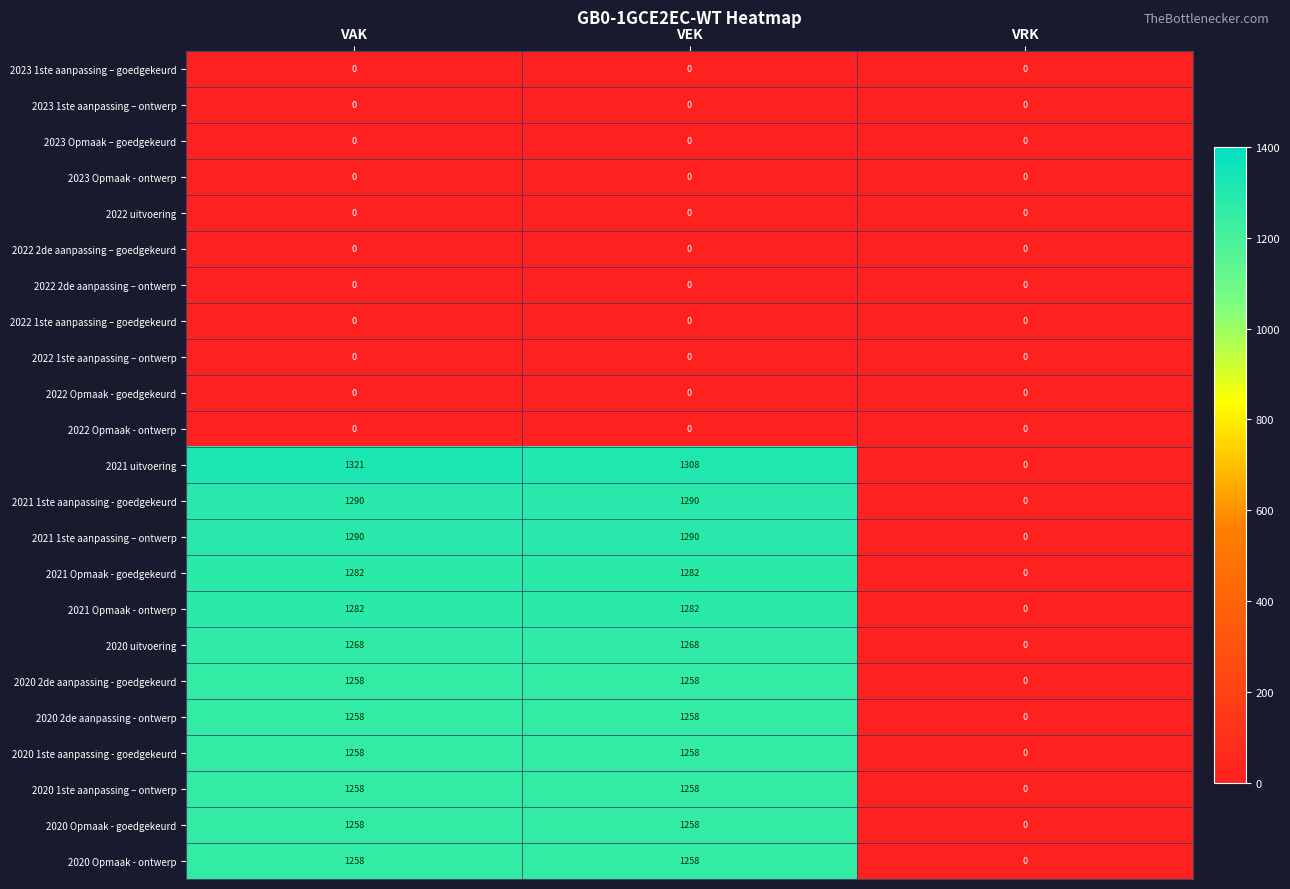

How many 2020 1ste aanpassing - goedgekeurd values are between 0 and 1258?

3